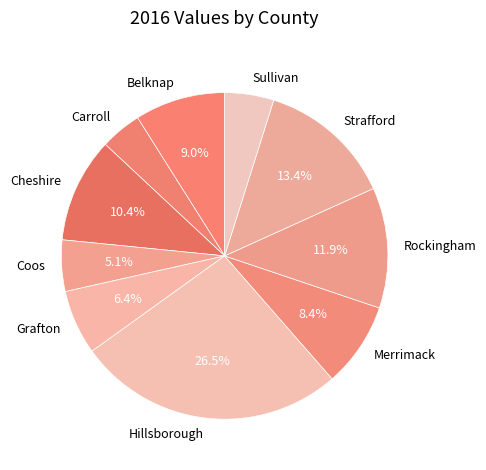

Do Strafford and Carroll together represent more than half of the pie?

No